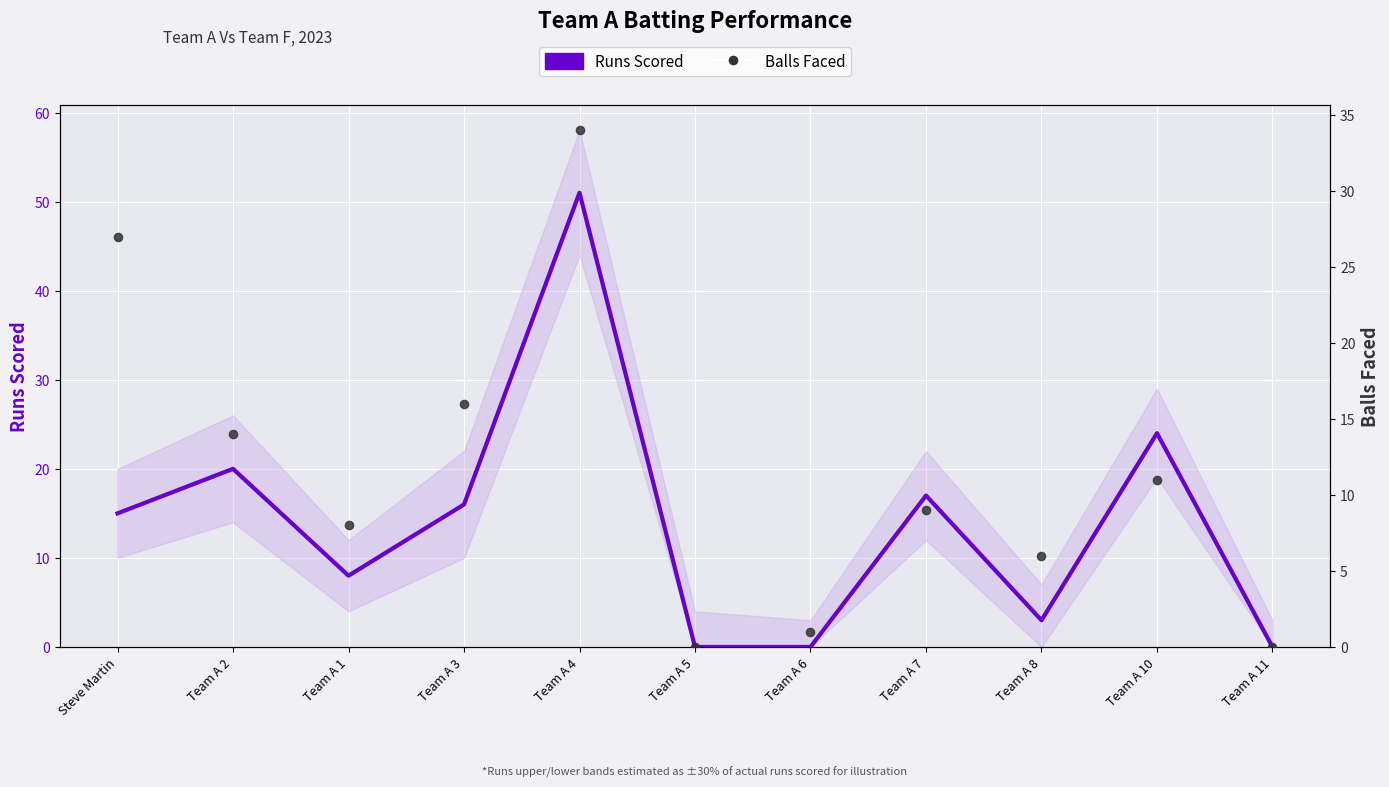

What is the total value across all series at Team A 10?

35